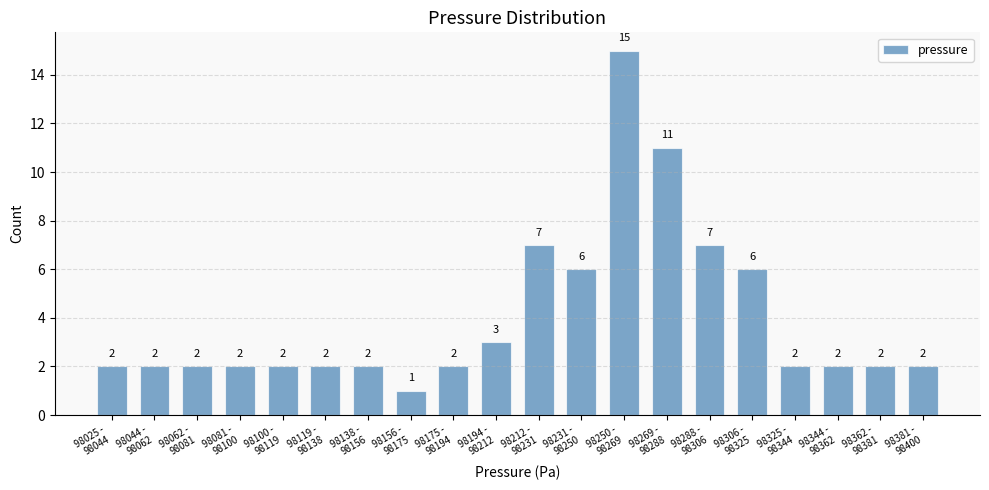

Reading right to left, list all the values displayed in this chart.

2	2	2	2	6	7	11	15	6	7	3	2	1	2	2	2	2	2	2	2